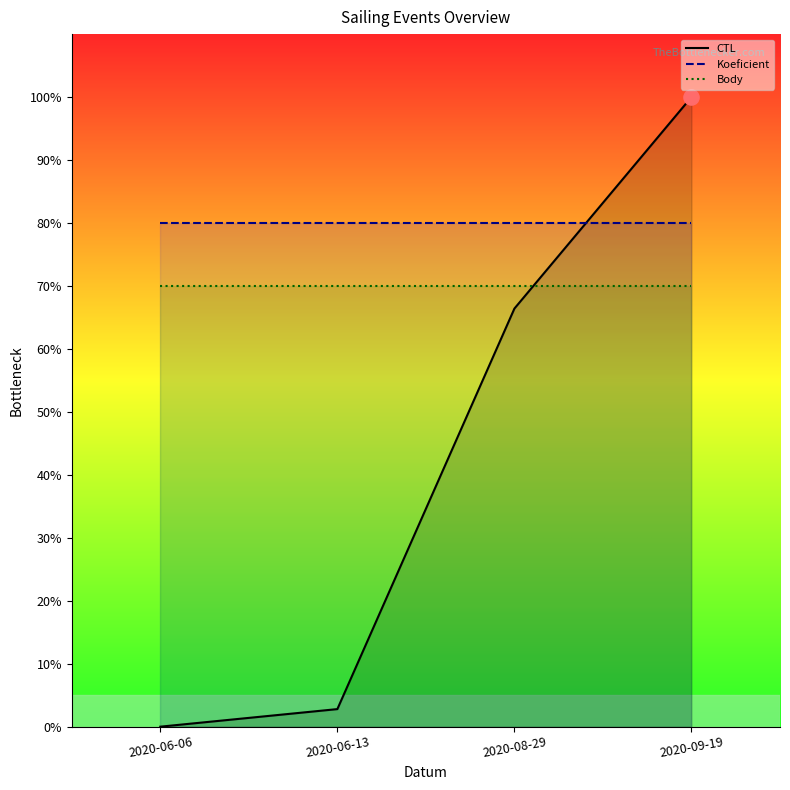

What are all the series names shown in the legend?

CTL, Koeficient, Body